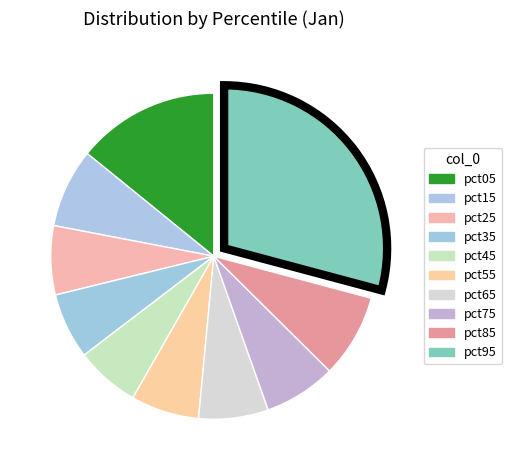

The pct35 slice represents 7% of the pie. True or false?

True